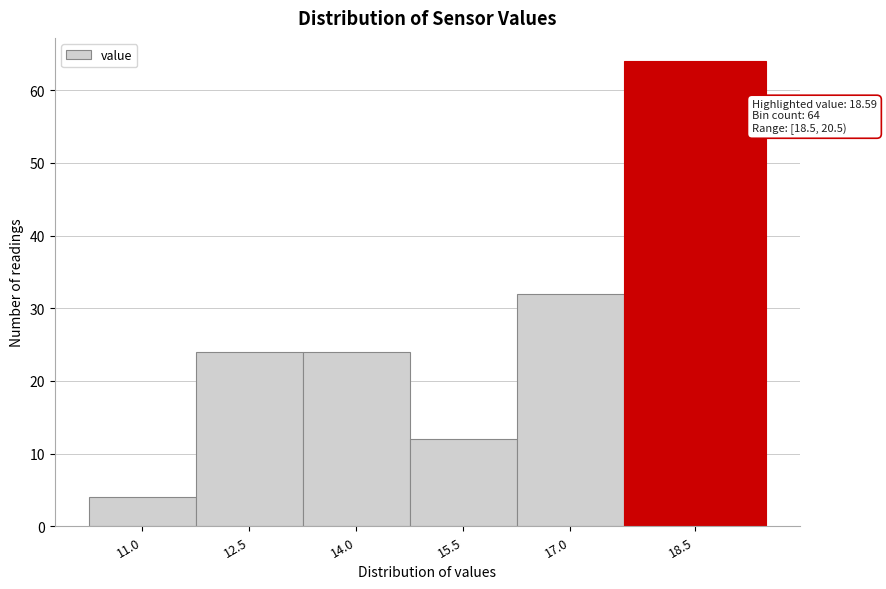

Reading left to right, list all the values displayed in this chart.

11.0=4	12.5=24	14.0=24	15.5=12	17.0=32	18.5=64